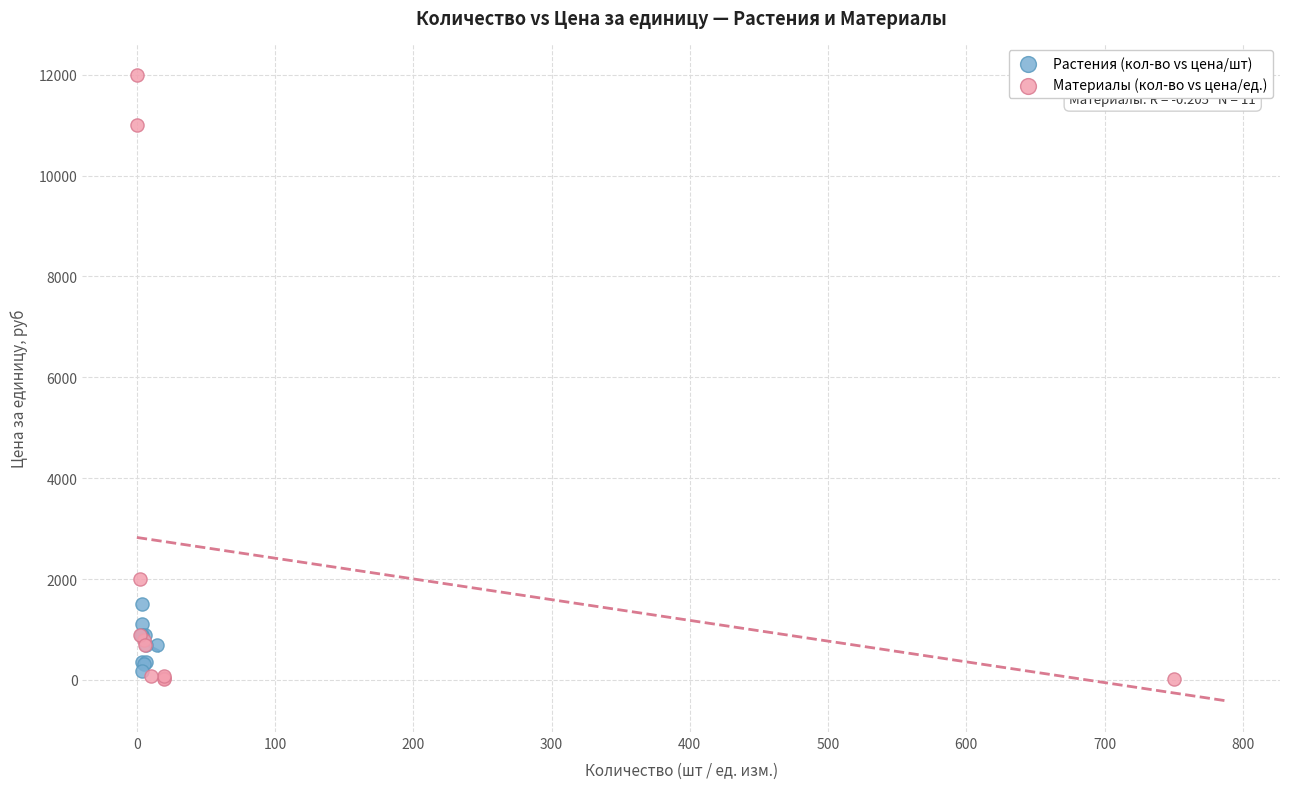

Which series has the largest Y range (max minus min)?

Материалы (кол-во vs цена/ед.)